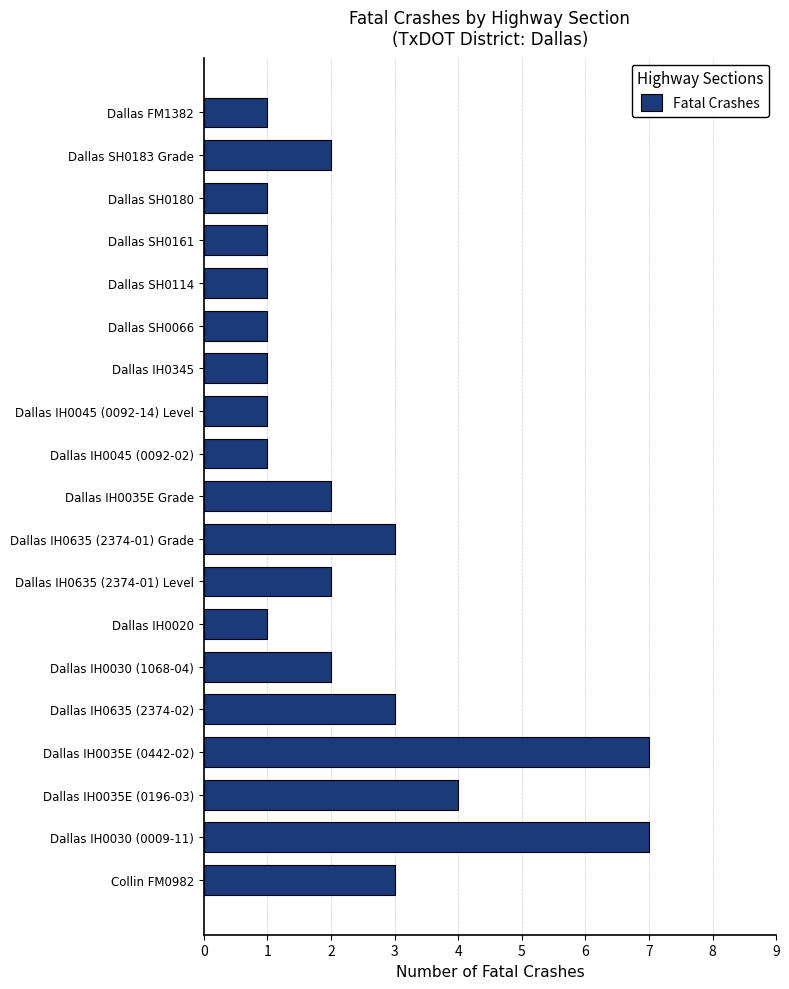

What is the minimum value shown in the chart?

1